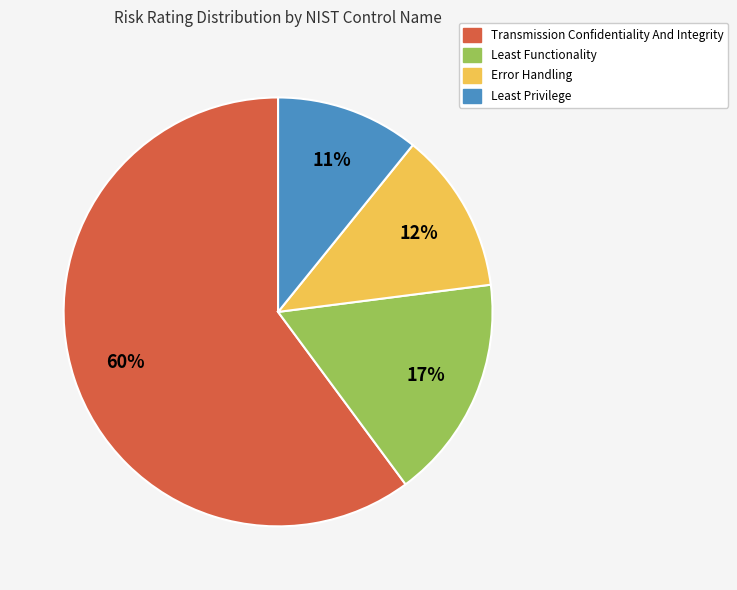

Count the number of slices in the pie.

4